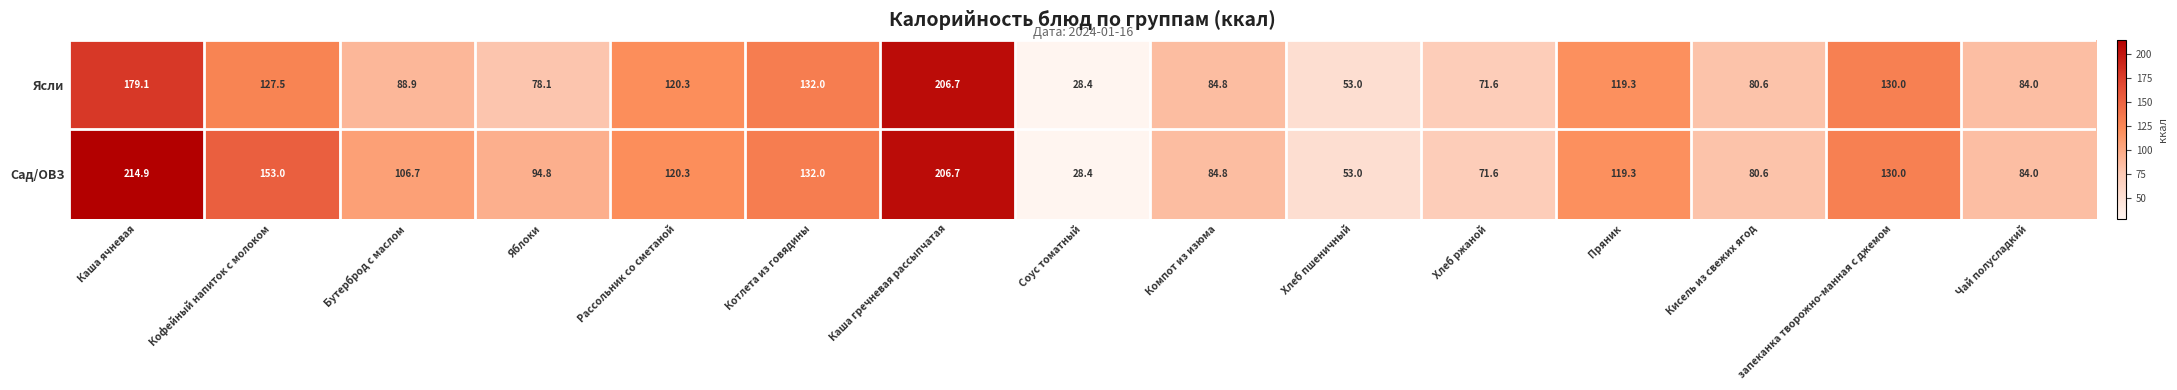

Is the value of Сад/ОВЗ at Бутерброд с маслом greater than the value of Ясли at запеканка творожно-манная с джемом?

No